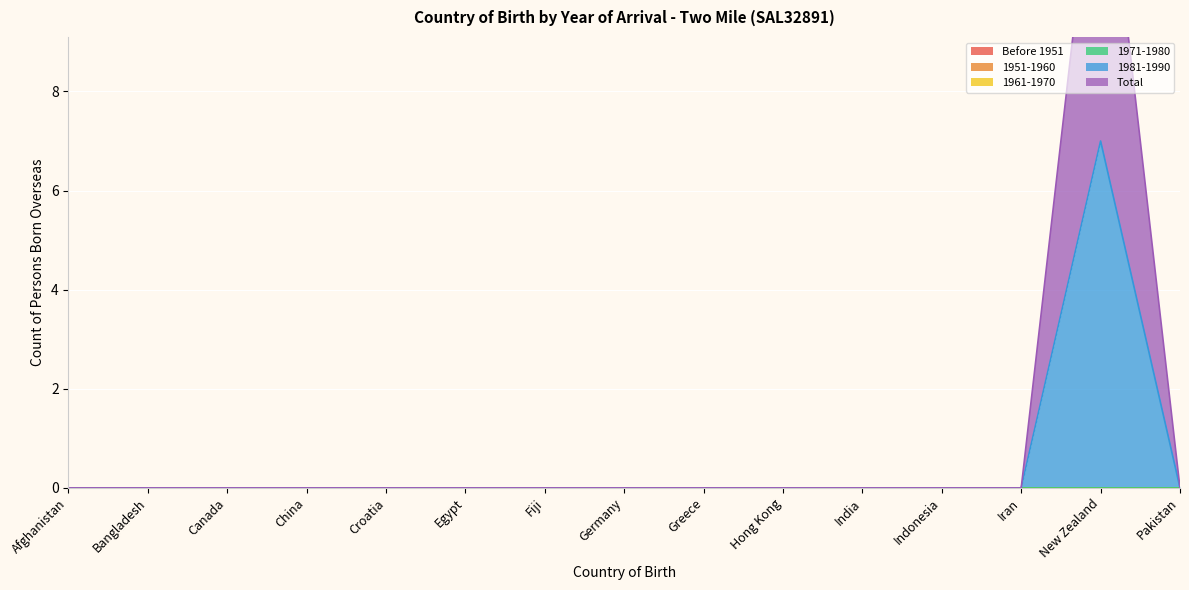

True or false: Before 1951 and Total cross at least once.

False